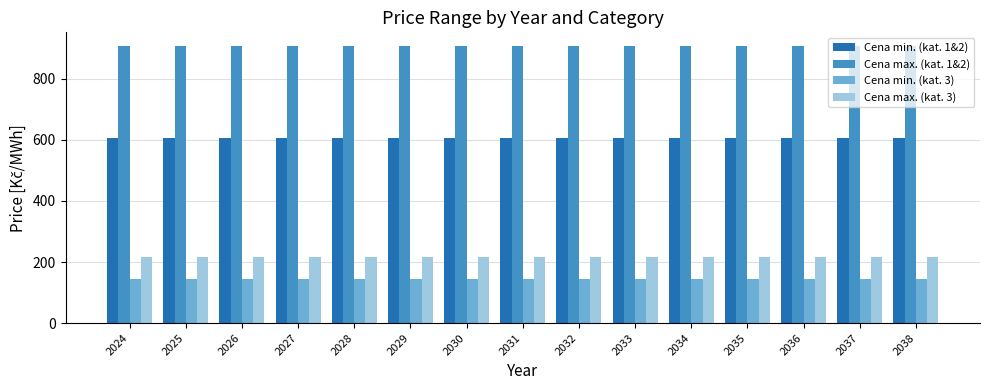

Reading left to right, list all the values displayed in this chart.

Cena min. (kat. 1&2): 2024=604.8	2025=604.8	2026=604.8	2027=604.8	2028=604.8	2029=604.8	2030=604.8	2031=604.8	2032=604.8	2033=604.8	2034=604.8	2035=604.8	2036=604.8	2037=604.8	2038=604.8
Cena max. (kat. 1&2): 2024=907.2	2025=907.2	2026=907.2	2027=907.2	2028=907.2	2029=907.2	2030=907.2	2031=907.2	2032=907.2	2033=907.2	2034=907.2	2035=907.2	2036=907.2	2037=907.2	2038=907.2
Cena min. (kat. 3): 2024=144.0	2025=144.0	2026=144.0	2027=144.0	2028=144.0	2029=144.0	2030=144.0	2031=144.0	2032=144.0	2033=144.0	2034=144.0	2035=144.0	2036=144.0	2037=144.0	2038=144.0
Cena max. (kat. 3): 2024=216.0	2025=216.0	2026=216.0	2027=216.0	2028=216.0	2029=216.0	2030=216.0	2031=216.0	2032=216.0	2033=216.0	2034=216.0	2035=216.0	2036=216.0	2037=216.0	2038=216.0